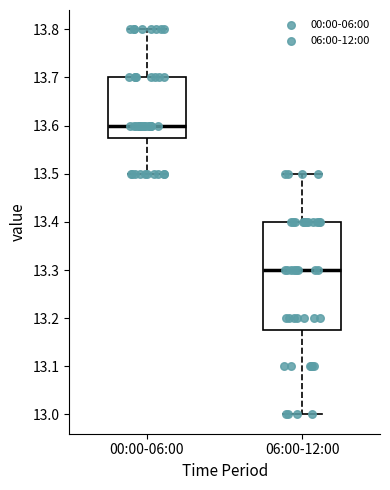

Which box's median line is the lowest?

06:00-12:00